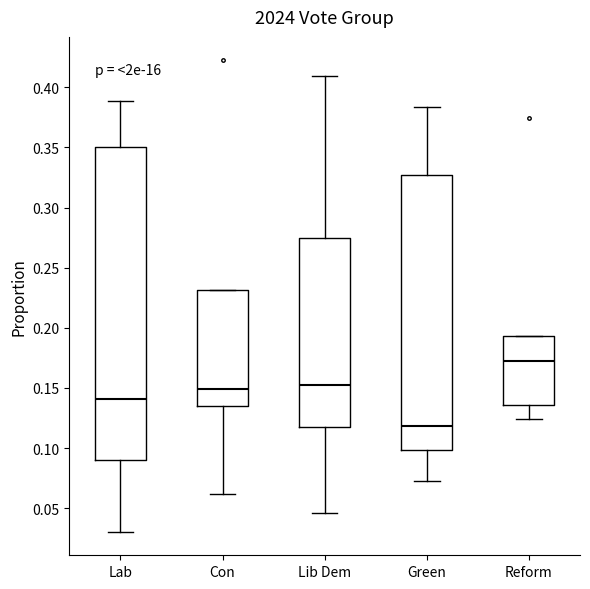

Comparing the boxes themselves (not the whiskers), which one is the tallest?

Lab